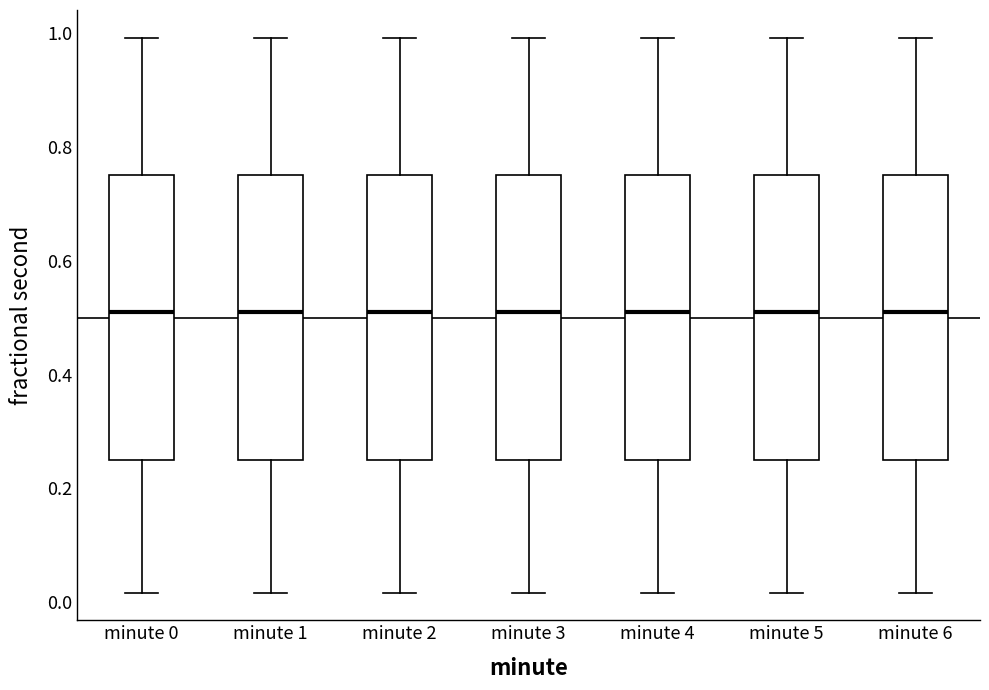

Reading left to right, transcribe this box plot: for each box, give where its median line is, the range the box spans, and where its two whiskers end, as read against the y-axis. The values are not printed on the chart, so give them approximately, as read against the axis.

minute 0: median 0.50, box 0.24 to 0.76, whiskers 0.02 to 1.00
minute 1: median 0.50, box 0.24 to 0.76, whiskers 0.02 to 1.00
minute 2: median 0.50, box 0.24 to 0.76, whiskers 0.02 to 1.00
minute 3: median 0.50, box 0.24 to 0.76, whiskers 0.02 to 1.00
minute 4: median 0.50, box 0.24 to 0.76, whiskers 0.02 to 1.00
minute 5: median 0.50, box 0.24 to 0.76, whiskers 0.02 to 1.00
minute 6: median 0.50, box 0.24 to 0.76, whiskers 0.02 to 1.00